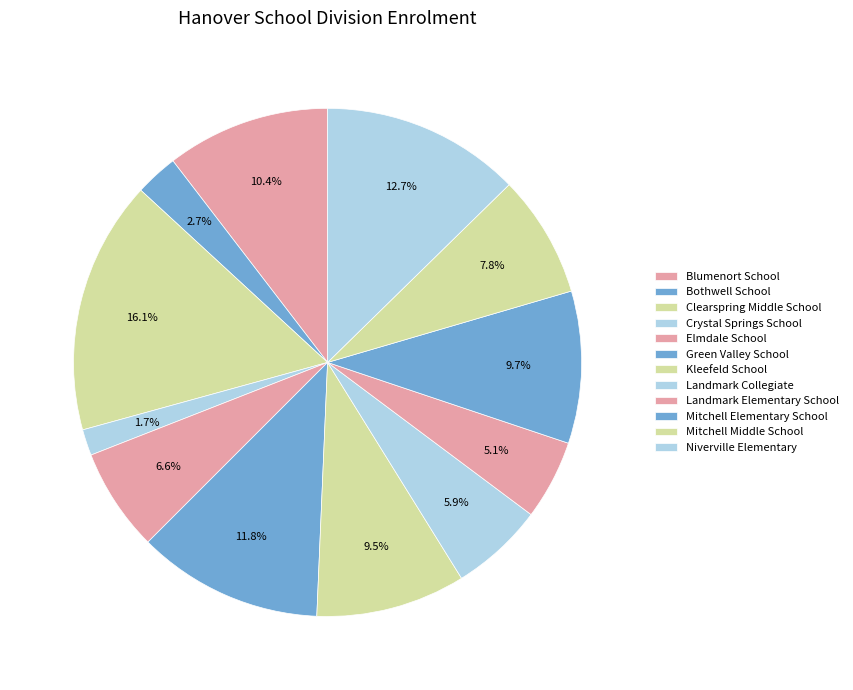

To the nearest percent, what percentage of the pie is Landmark Collegiate?

6%